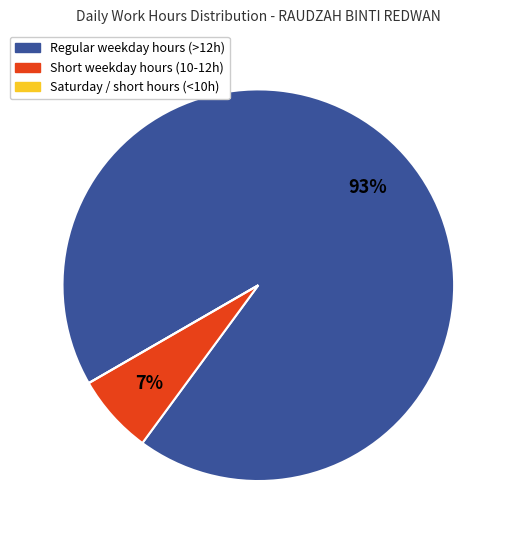

Is there any slice that represents more than half of the pie?

Yes